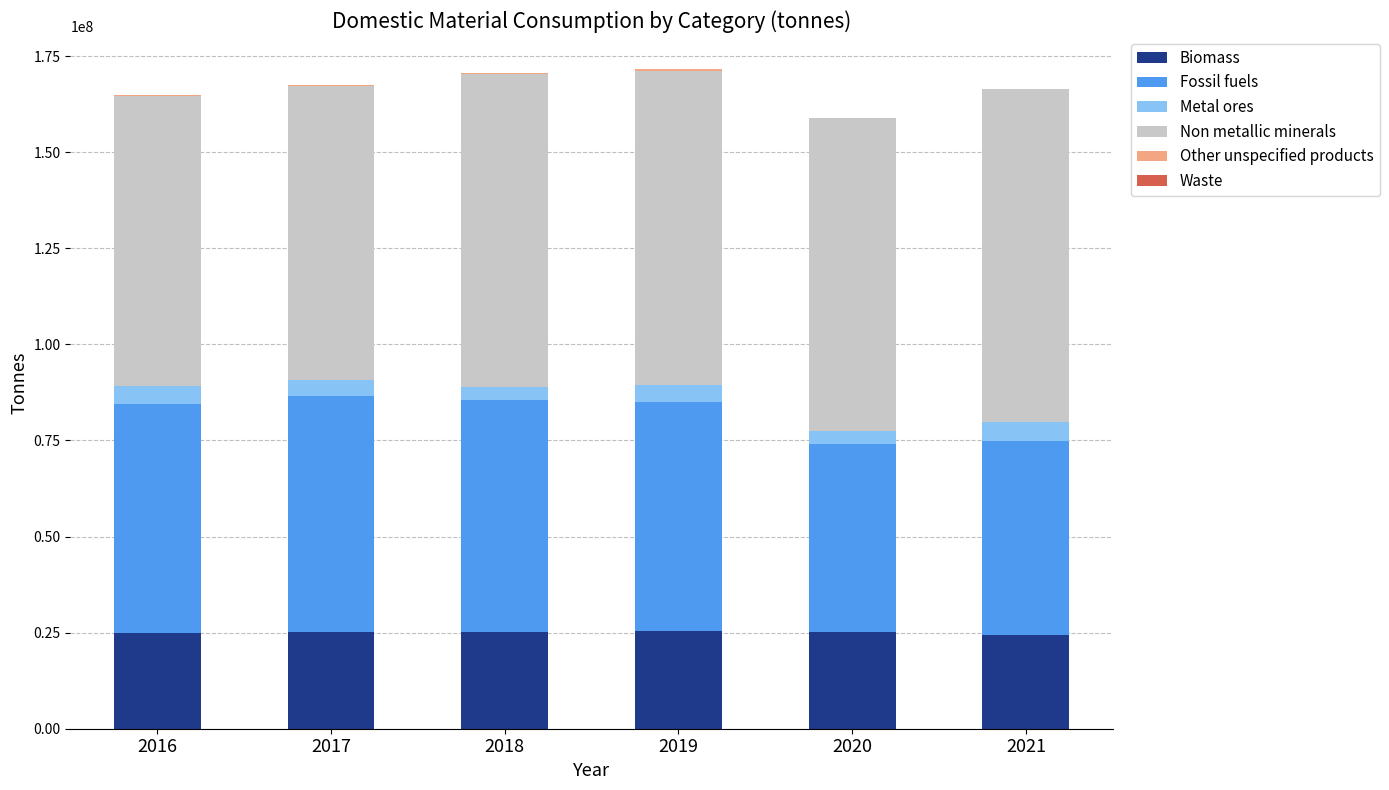

What are all the series names shown in the legend?

Biomass, Fossil fuels, Metal ores, Non metallic minerals, Other unspecified products, Waste